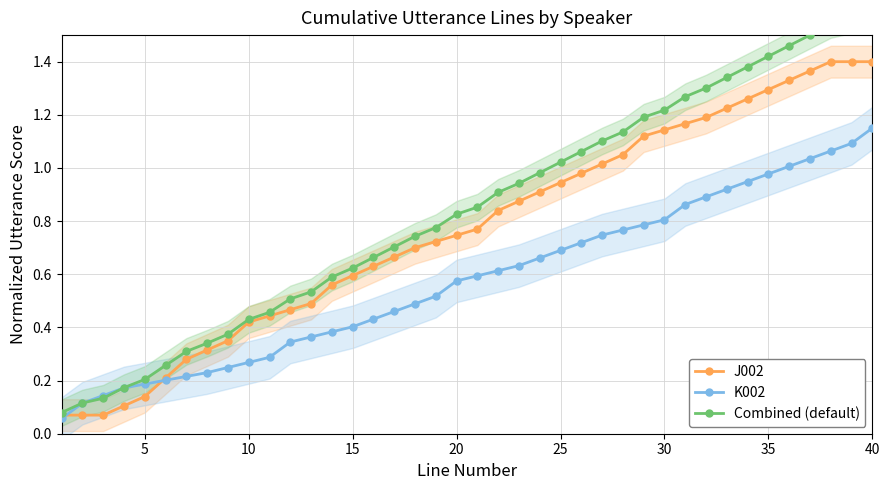

At how many categories does at least one series exceed 1?

16